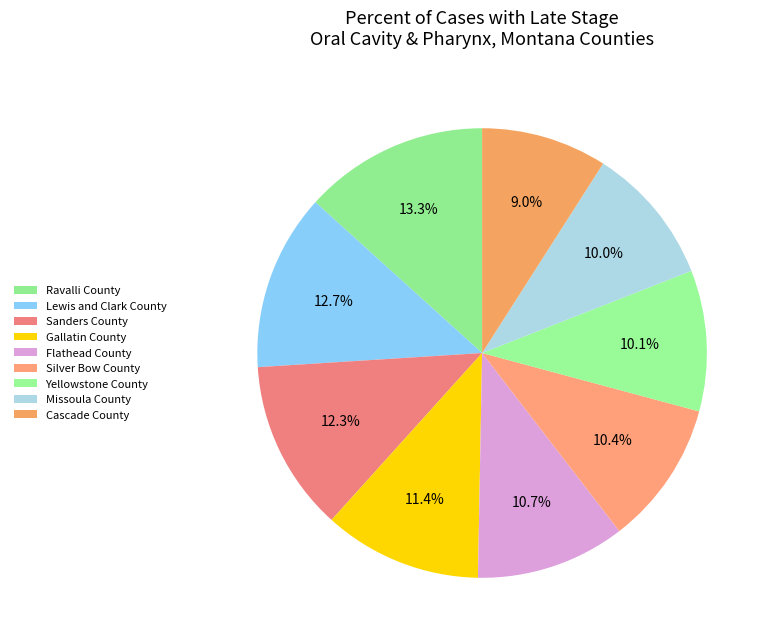

What percentage is the Ravalli County slice, to the nearest percent?

13%